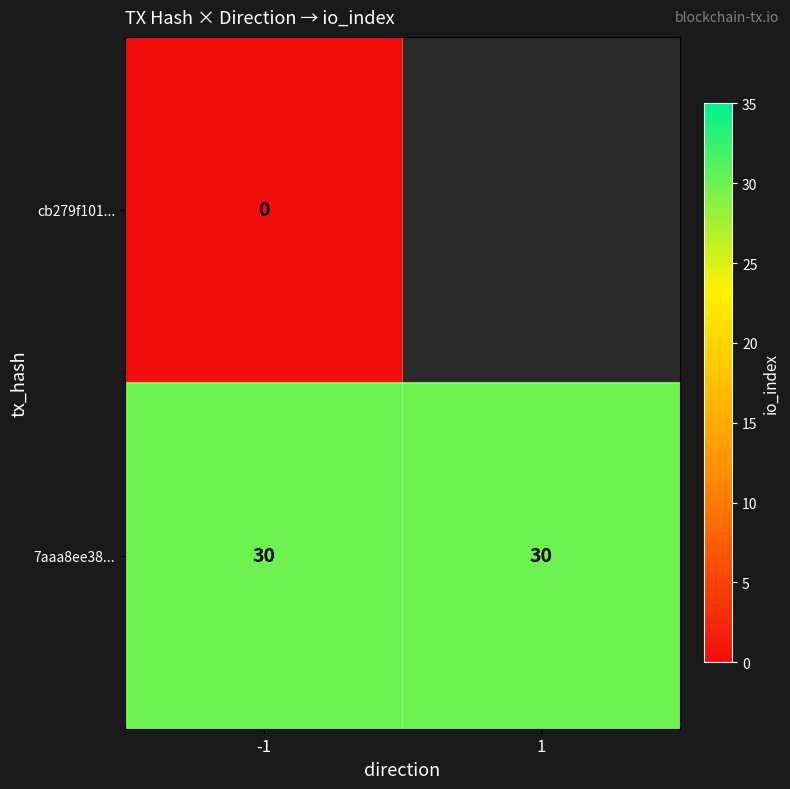

What is the maximum value shown in the chart?

30.0